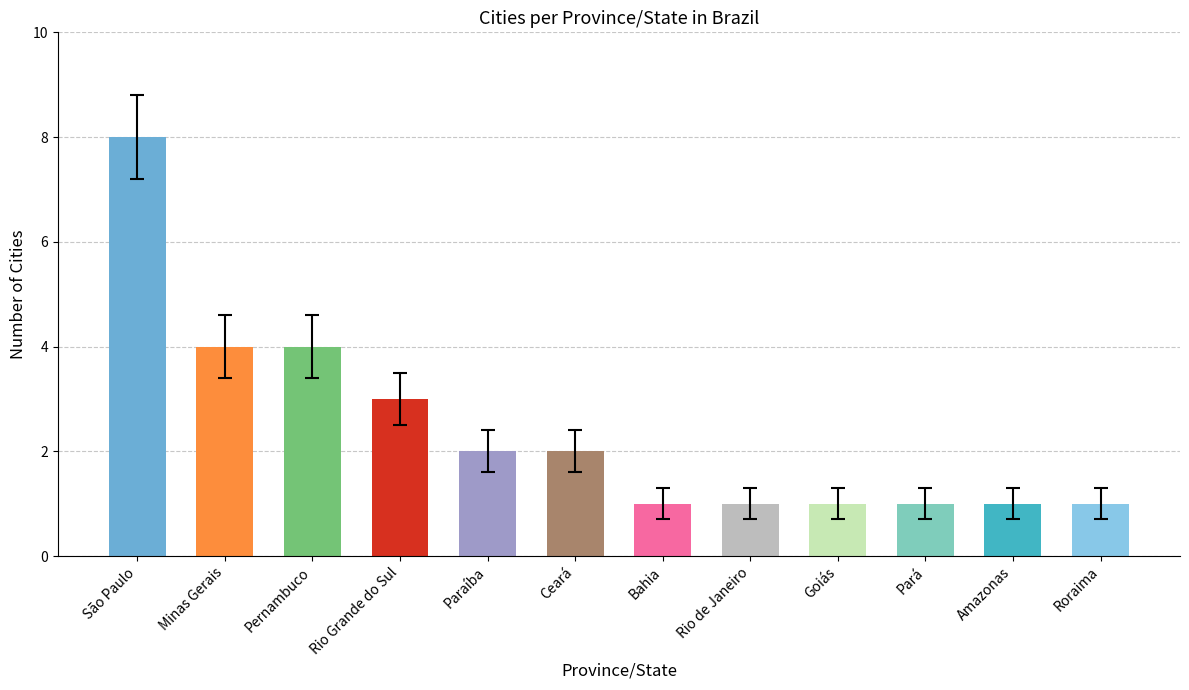

What is the value of the 1st bar from the left?

8